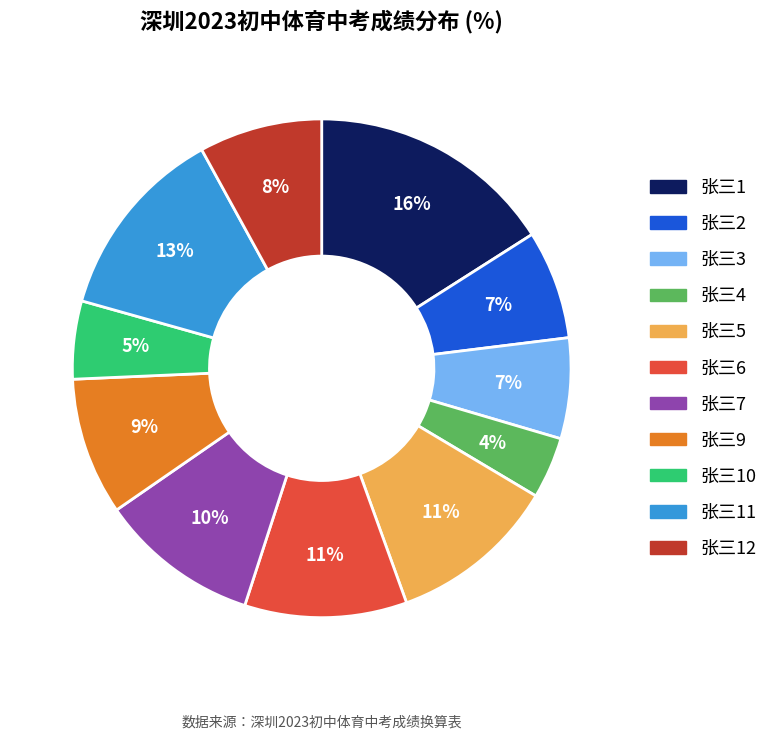

Is there a majority slice in this chart?

No